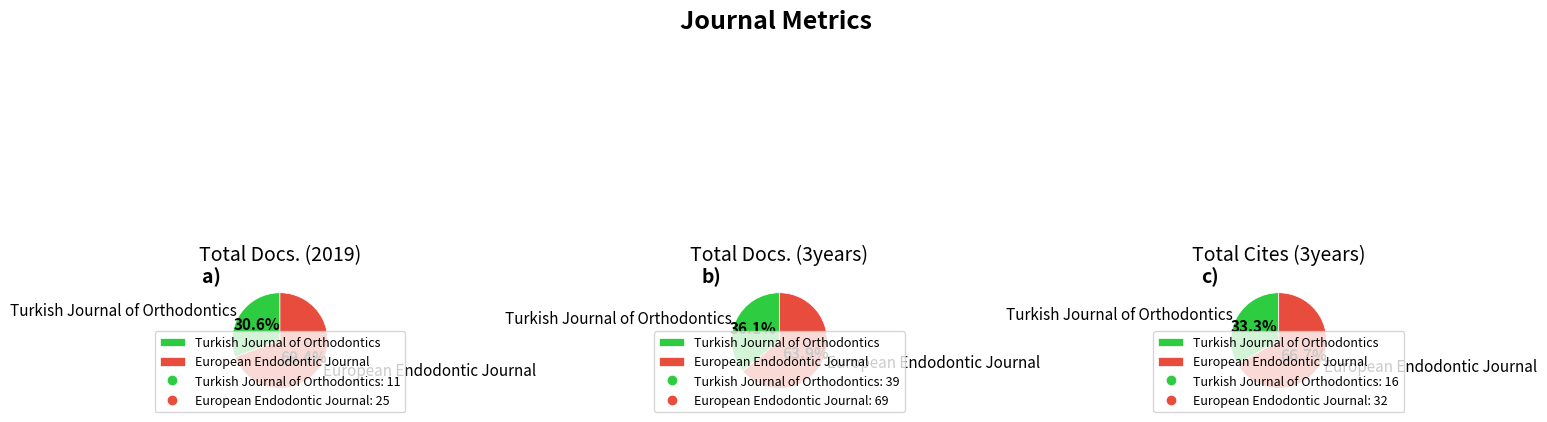

Is the sum of Turkish Journal of Orthodontics and European Endodontic Journal greater than half?

Yes